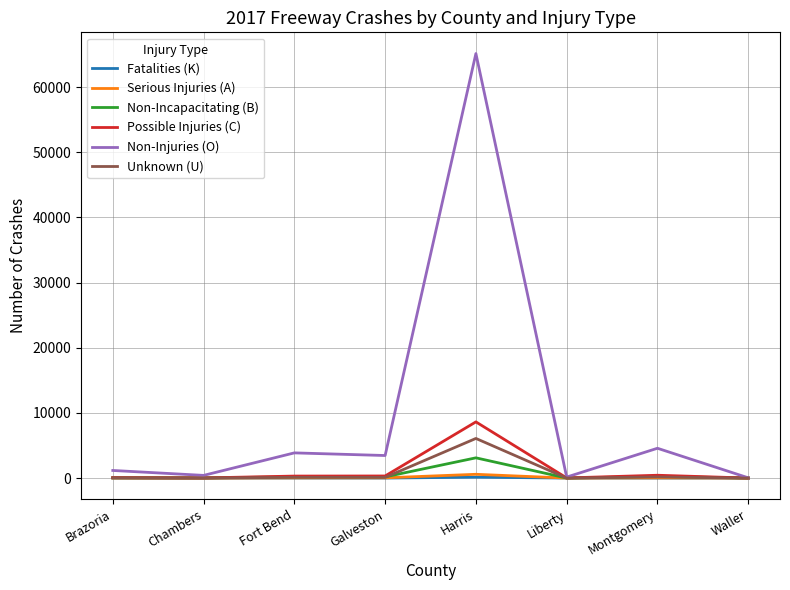

The value of Non-Injuries (O) at Harris is 65157. True or false?

True